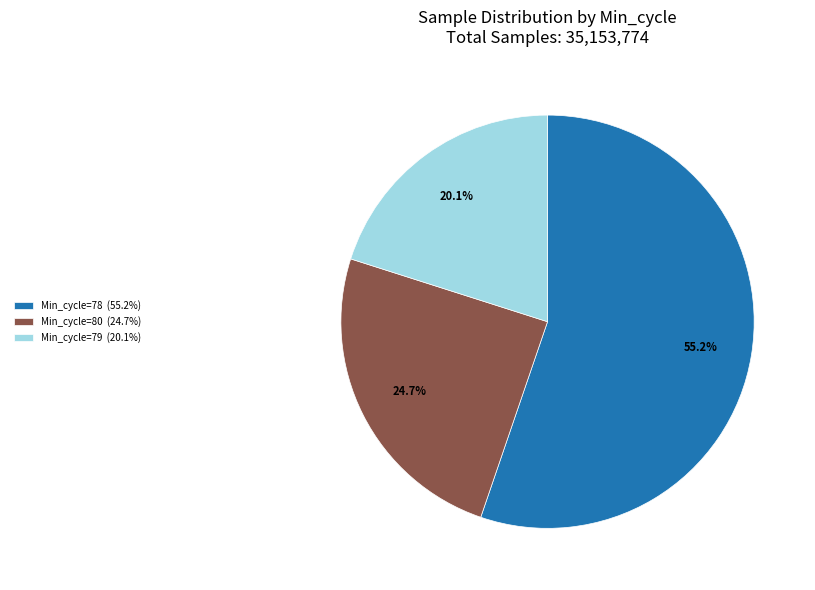

Count the number of slices in the pie.

3